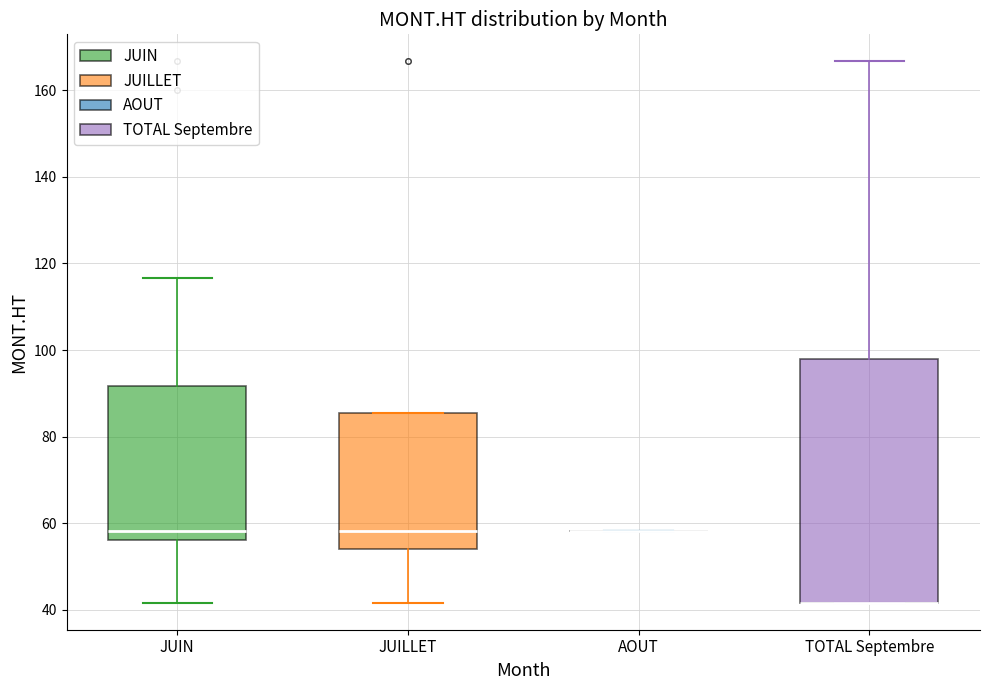

Reading left to right, transcribe this box plot: for each box, give where its median line is, the range the box spans, and where its two whiskers end, as read against the y-axis. The values are not printed on the chart, so give them approximately, as read against the axis.

JUIN: median 58, box 56 to 92, whiskers 42 to 116
JUILLET: median 58, box 54 to 86, whiskers 42 to 86
AOUT: box collapsed to a line at 58, whiskers 58 to 58
TOTAL Septembre: median 42 (drawn on the box's lower edge), box 42 to 98, whiskers 42 to 166